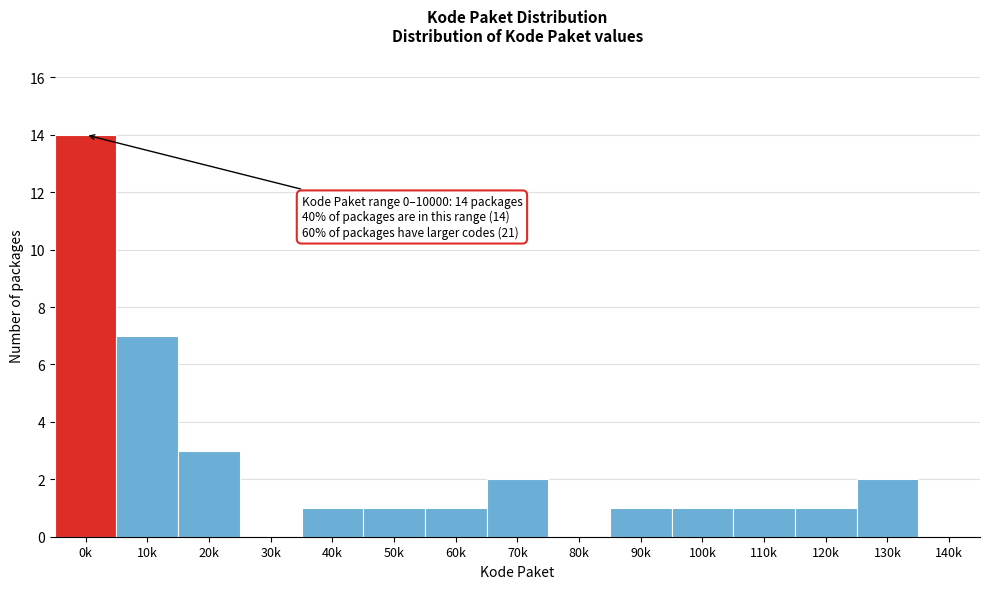

Reading left to right, extract all data points from this chart.

0k=14	10k=7	20k=3	30k=0	40k=1	50k=1	60k=1	70k=2	80k=0	90k=1	100k=1	110k=1	120k=1	130k=2	140k=0